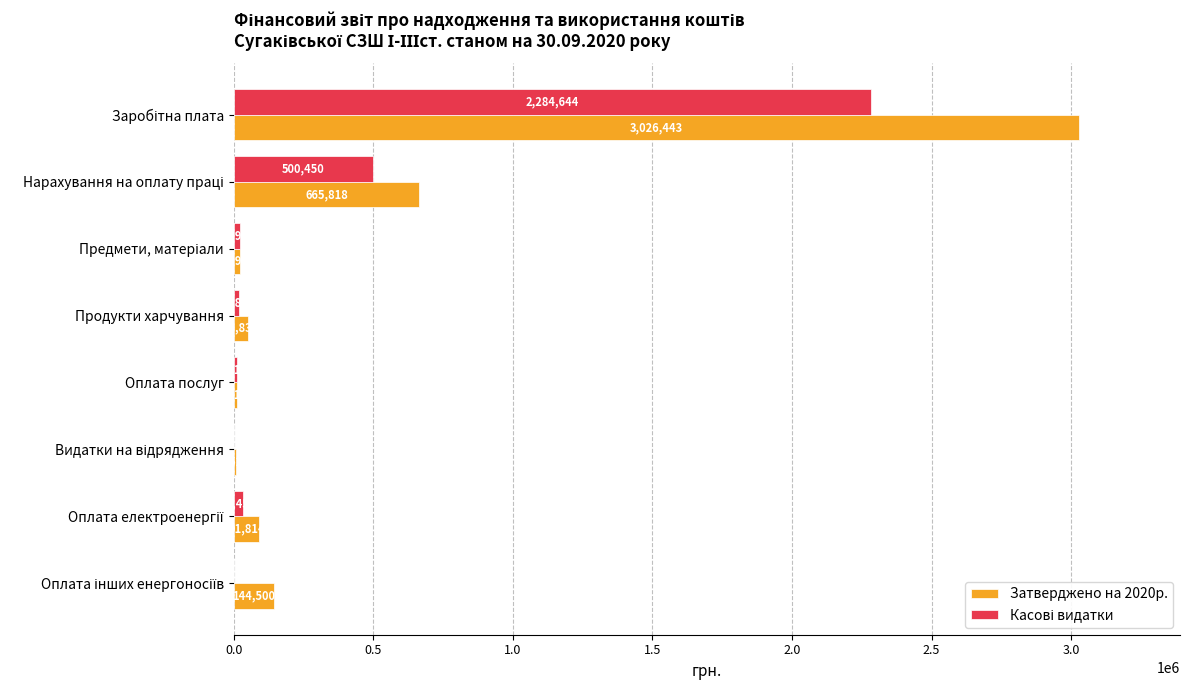

What is the maximum value for Затверджено на 2020р.?

3026443.0